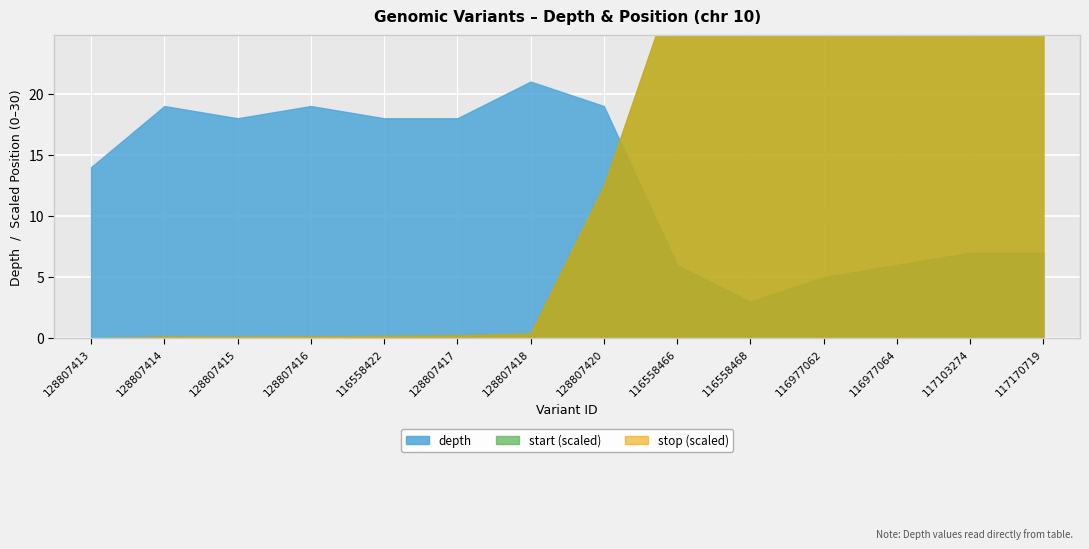

How many data points in depth are less than 18?

7